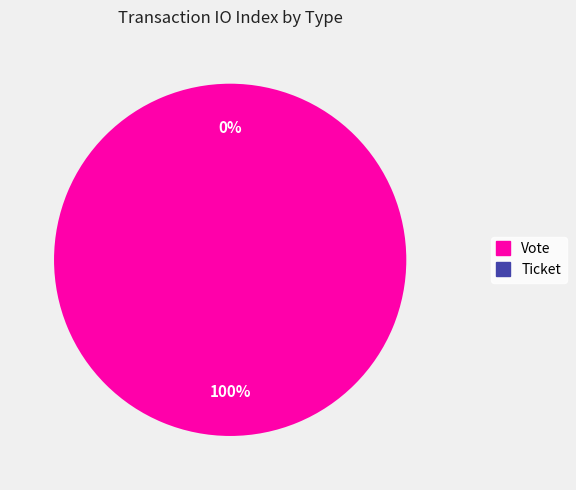

Which has a higher value, Vote or Ticket?

Vote